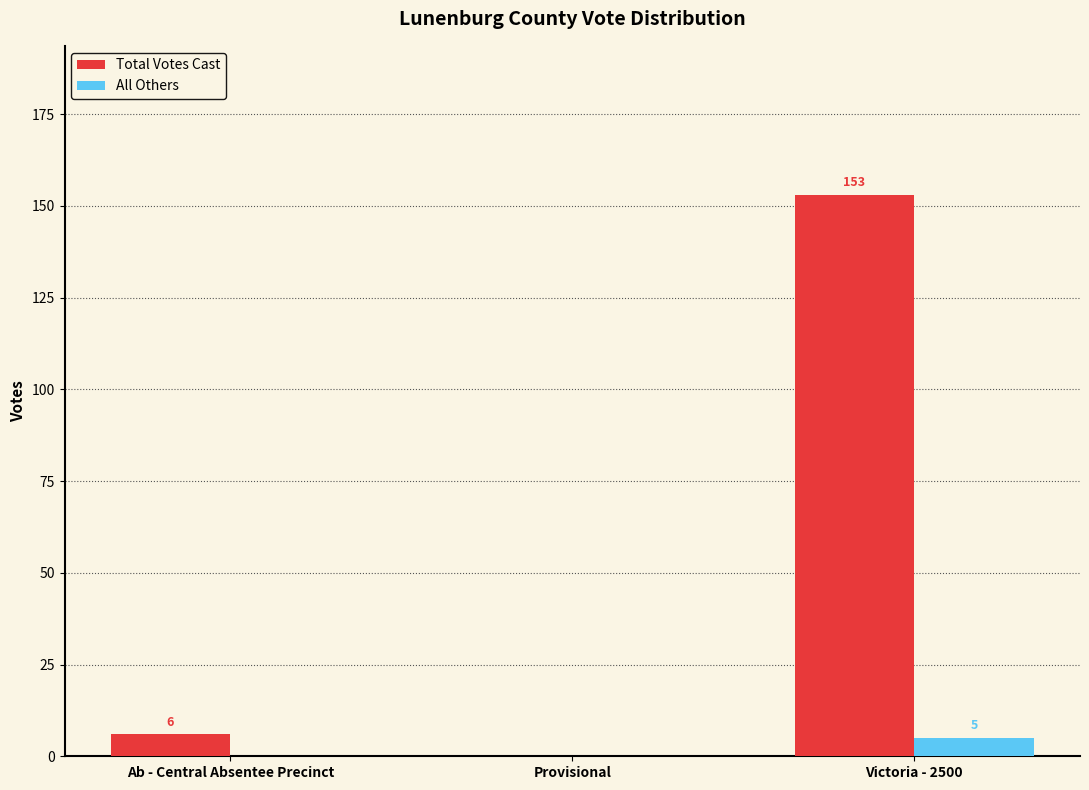

How many groups of bars are there?

3